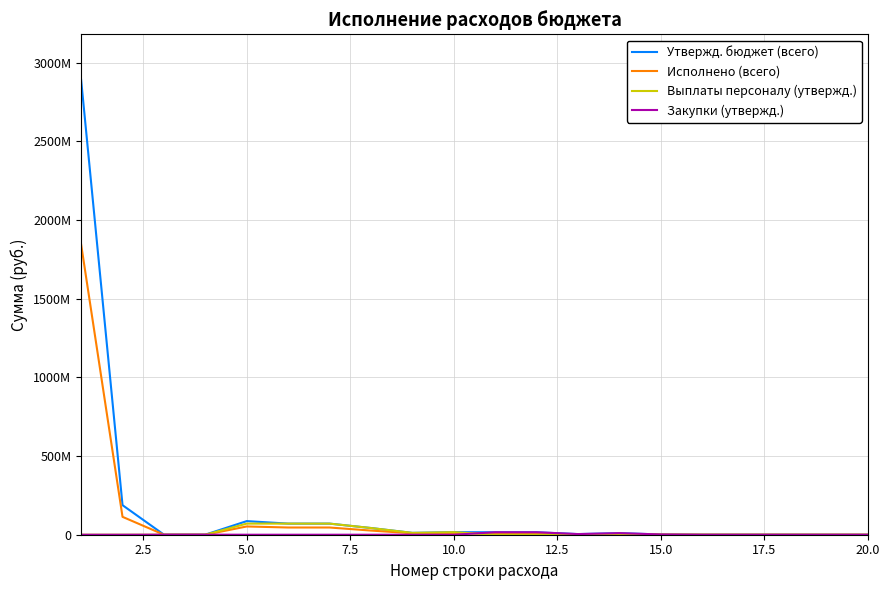

What is the sum of all Утвержд. бюджет (всего) values?

3427176883.8